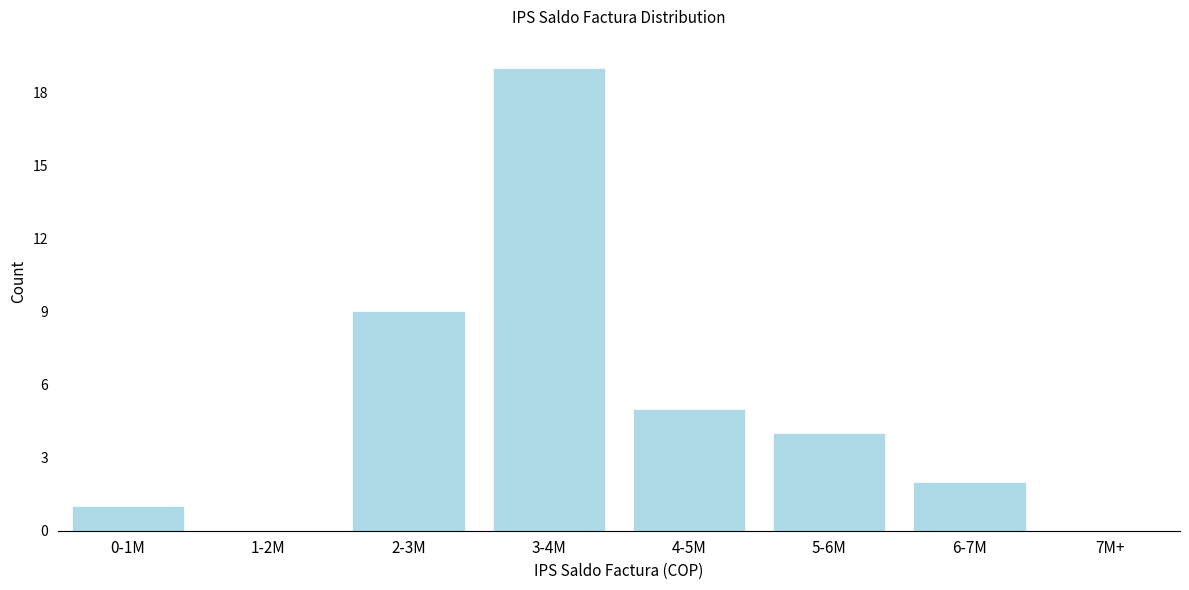

Reading left to right, what are all the values shown in this chart?

0-1M=1	1-2M=0	2-3M=9	3-4M=19	4-5M=5	5-6M=4	6-7M=2	7M+=0